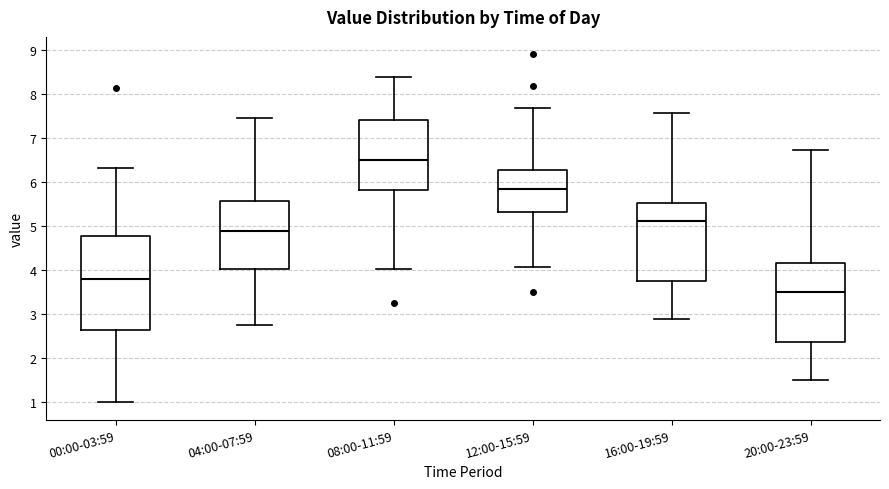

Reading left to right, read every box against the y-axis: the position of its median line, the range the box covers, and the ends of its whiskers. The values are not printed on the chart, so give them approximately, as read against the axis.

00:00-03:59: median 3.8, box 2.6 to 4.8, whiskers 1.0 to 6.3
04:00-07:59: median 4.9, box 4.0 to 5.6, whiskers 2.7 to 7.4
08:00-11:59: median 6.5, box 5.8 to 7.4, whiskers 4.0 to 8.4
12:00-15:59: median 5.8, box 5.3 to 6.3, whiskers 4.1 to 7.7
16:00-19:59: median 5.1, box 3.7 to 5.5, whiskers 2.9 to 7.6
20:00-23:59: median 3.5, box 2.4 to 4.2, whiskers 1.5 to 6.7